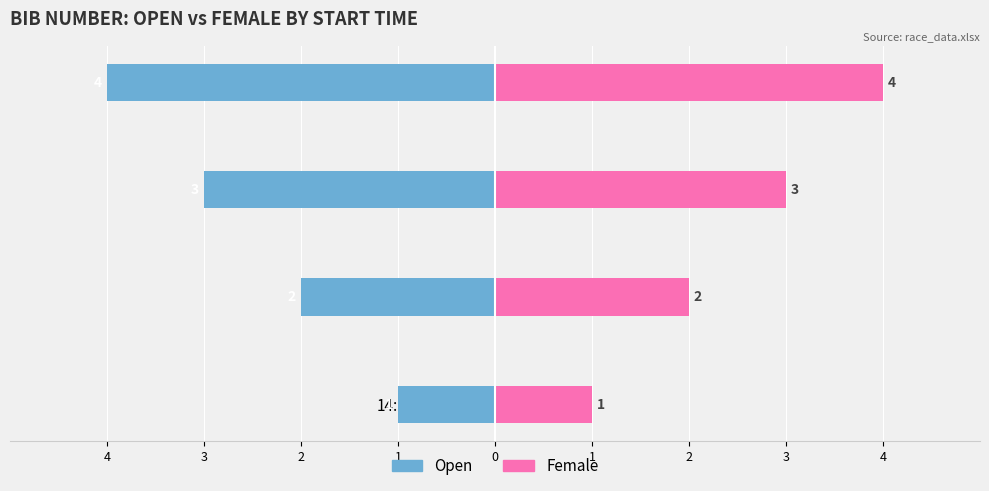

Does the chart contain any negative values?

Yes